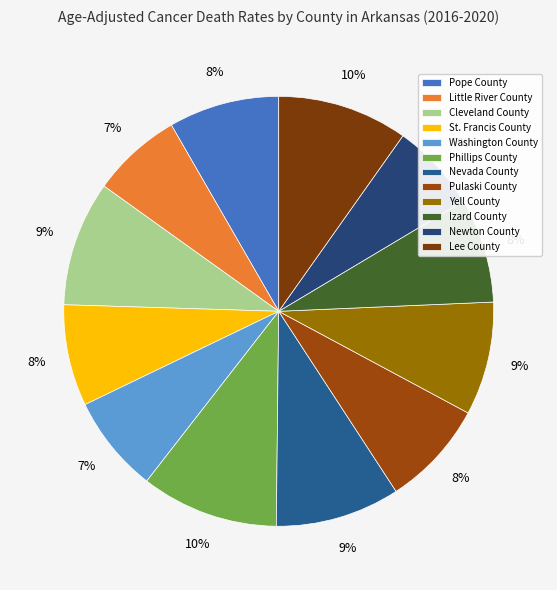

Between Izard County and Phillips County, which is larger?

Phillips County